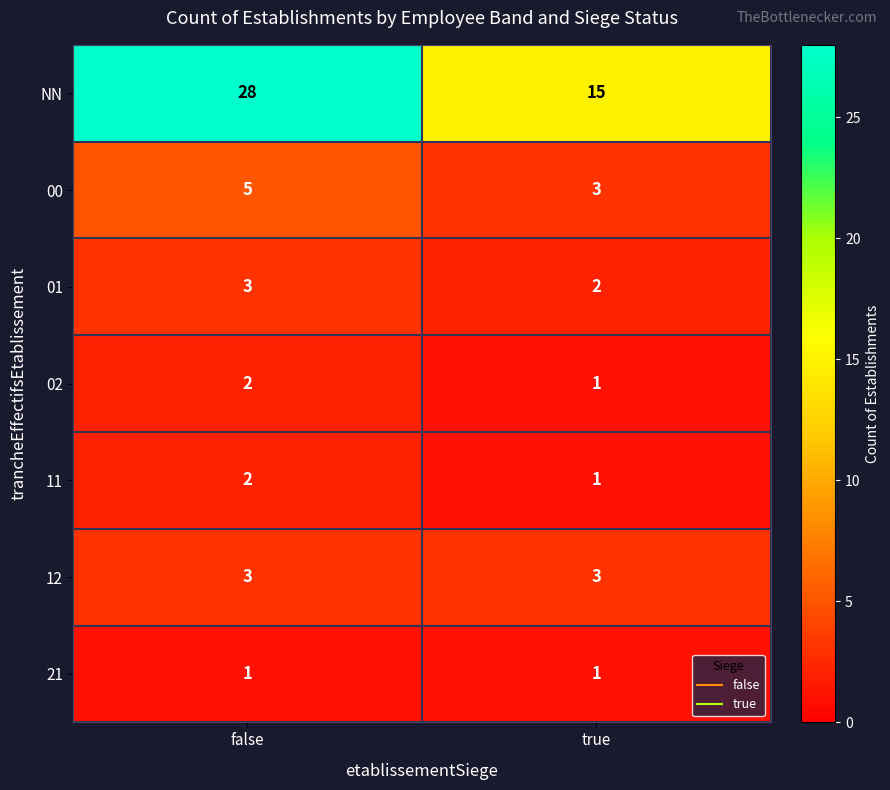

What is the spread (max minus min) of values at true?

14